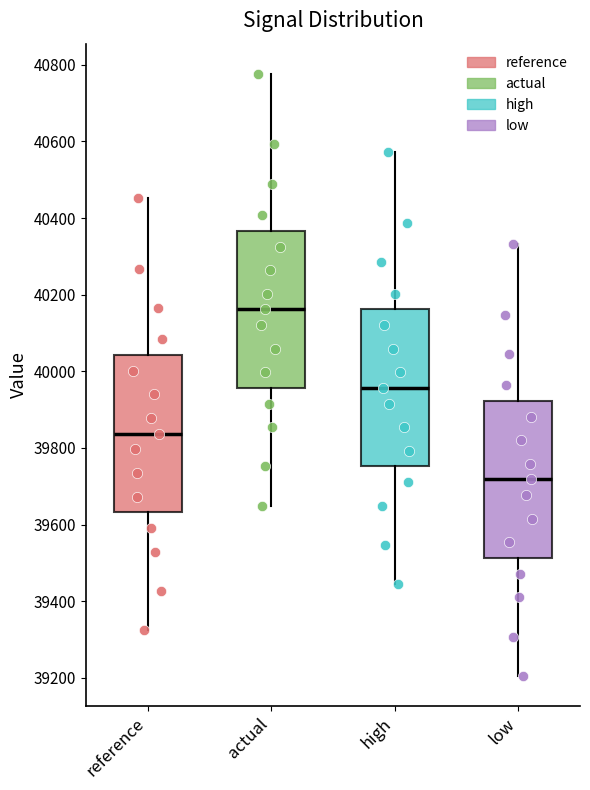

Where is the upper edge of the box for actual on the y-axis? The values are not printed on the chart, so give them approximately, as read against the axis.

40360